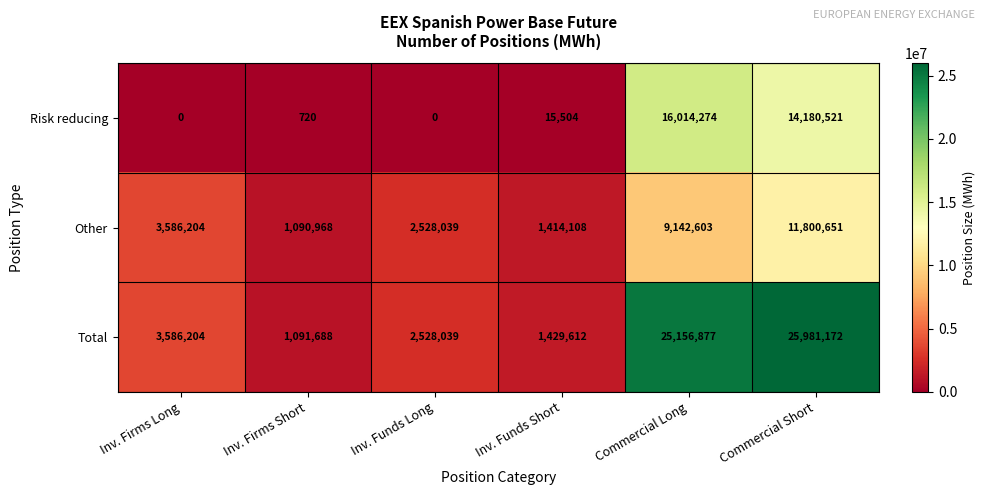

What is the spread (max minus min) of values at Inv. Firms Short?

1090968